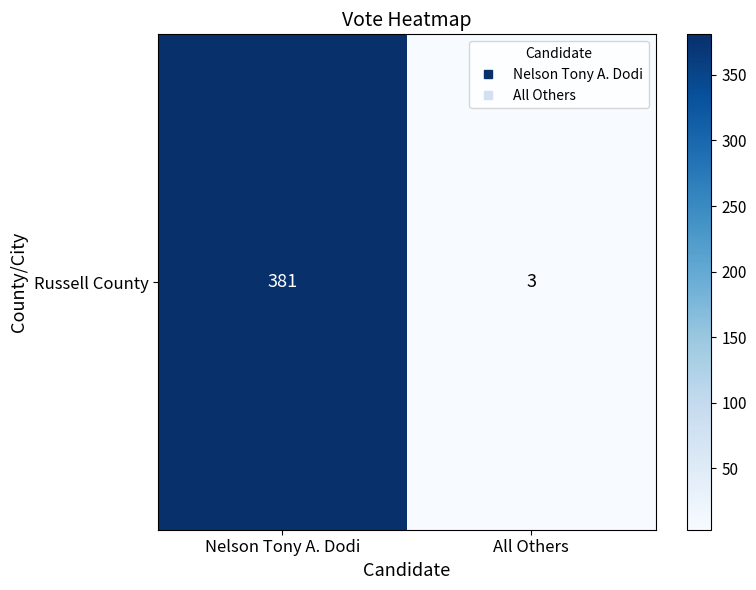

True or false: the data shows 3 at All Others.

True